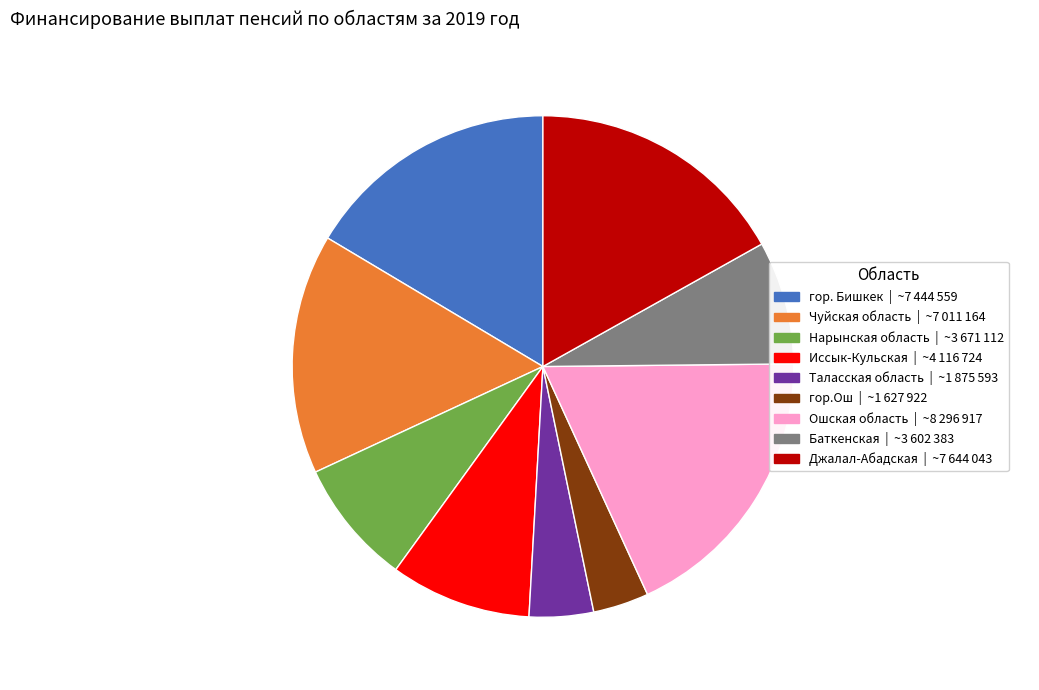

The гор.Ош slice represents 4% of the pie. True or false?

True